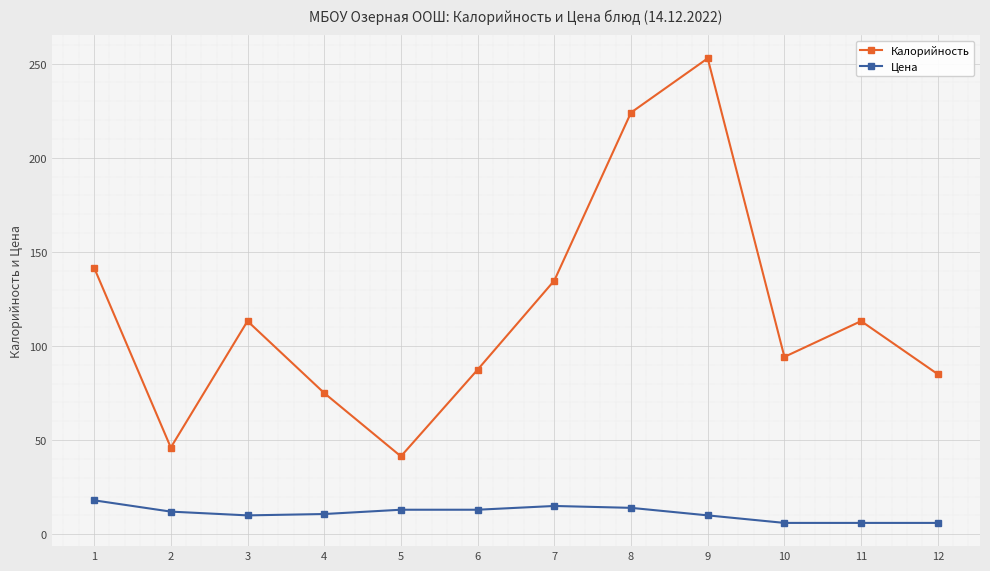

What is the total value across all series at 3?

123.2